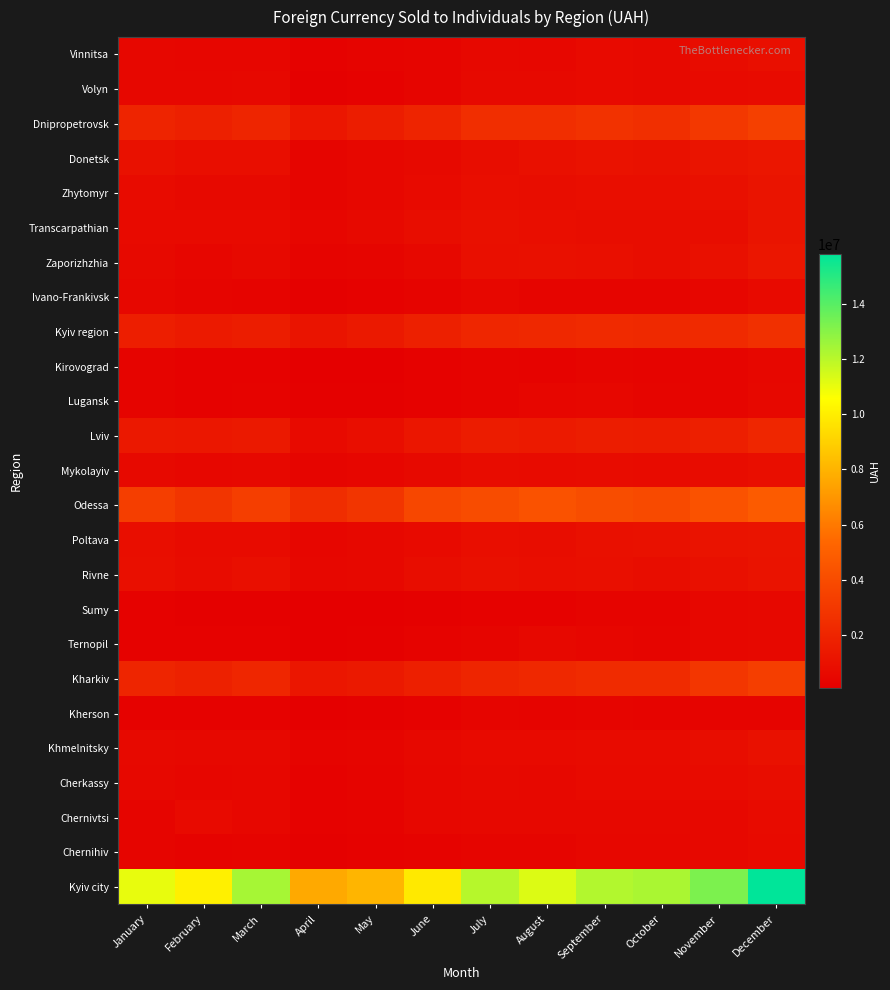

Which series has the largest total across all categories?

Kyiv city